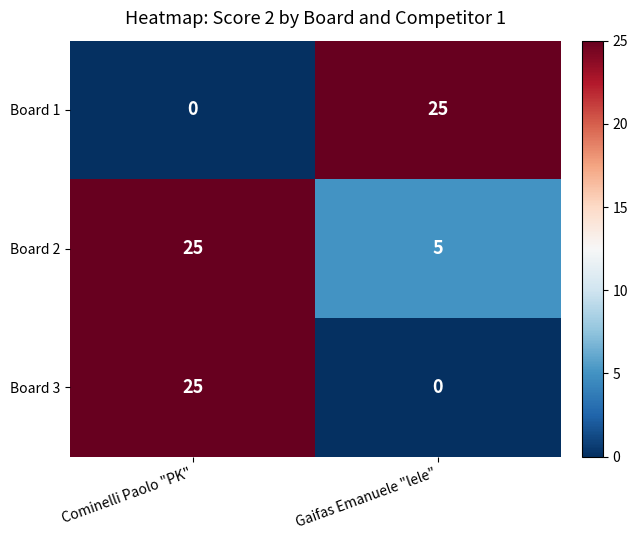

What is the greatest value displayed?

25